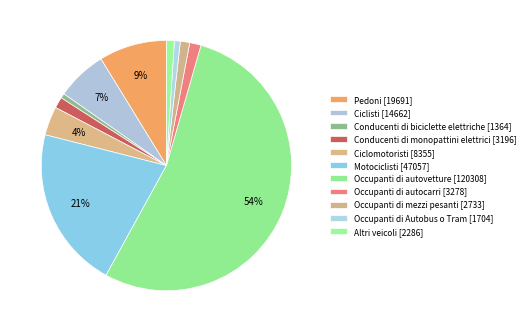

Rank the categories by value from highest to lowest.

Occupanti di autovetture, Motociclisti, Pedoni, Ciclisti, Ciclomotoristi, Occupanti di autocarri, Conducenti di monopattini elettrici, Occupanti di mezzi pesanti, Altri veicoli, Occupanti di Autobus o Tram, Conducenti di biciclette elettriche